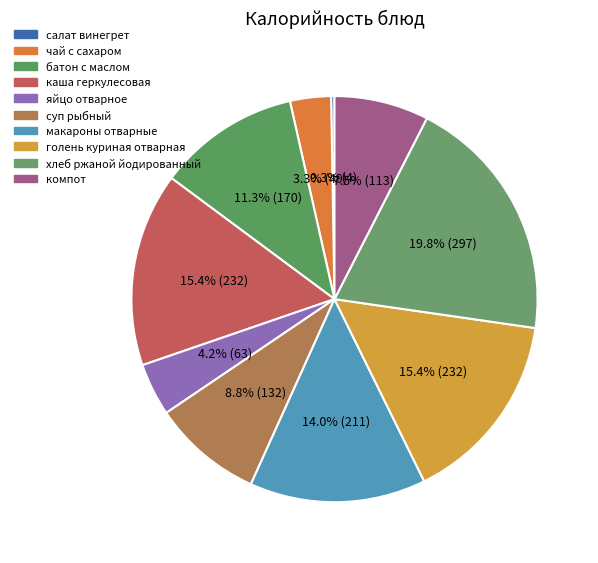

To the nearest percent, what is the difference between the largest and smallest slice percentages?

19%